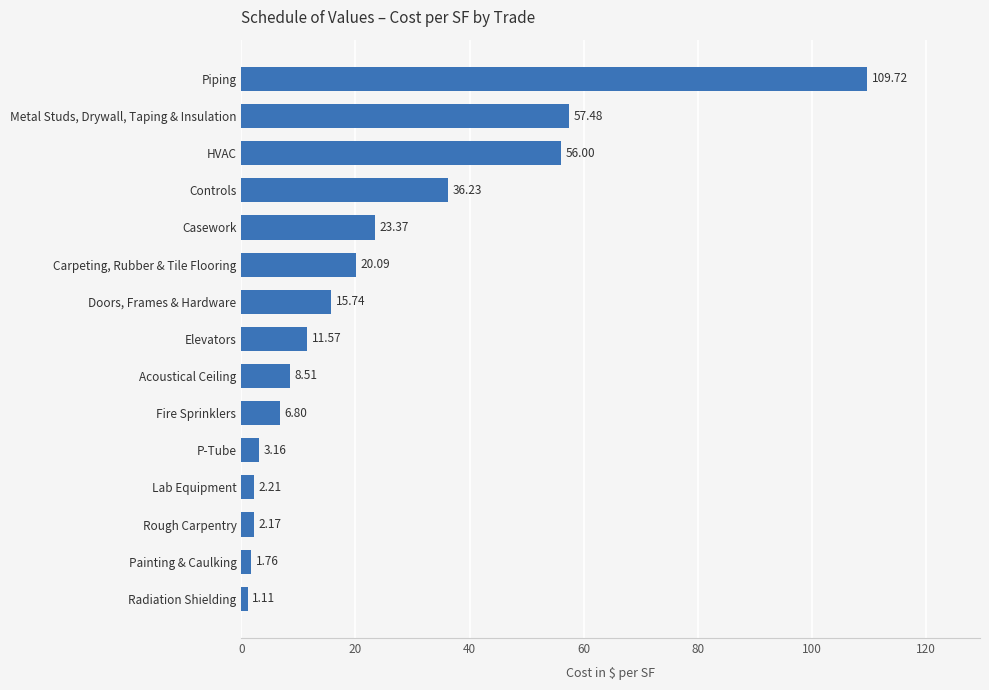

What is the change in value from Painting & Caulking to Controls?

+34.5